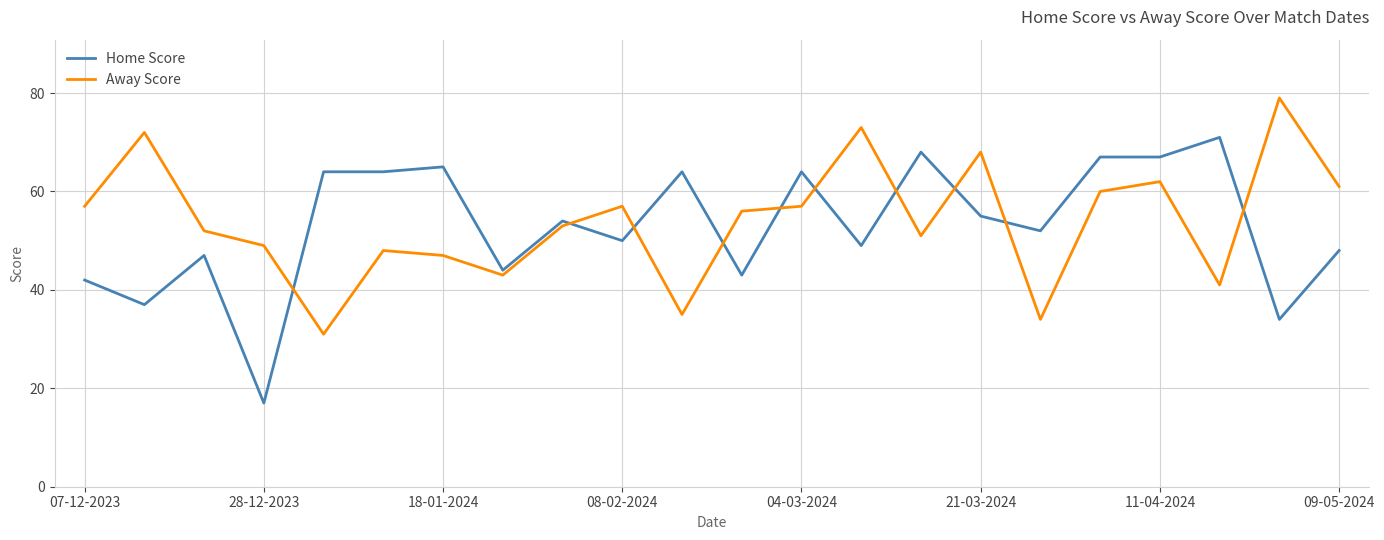

What is the difference between the second highest and second lowest values in the Away Score series?

39